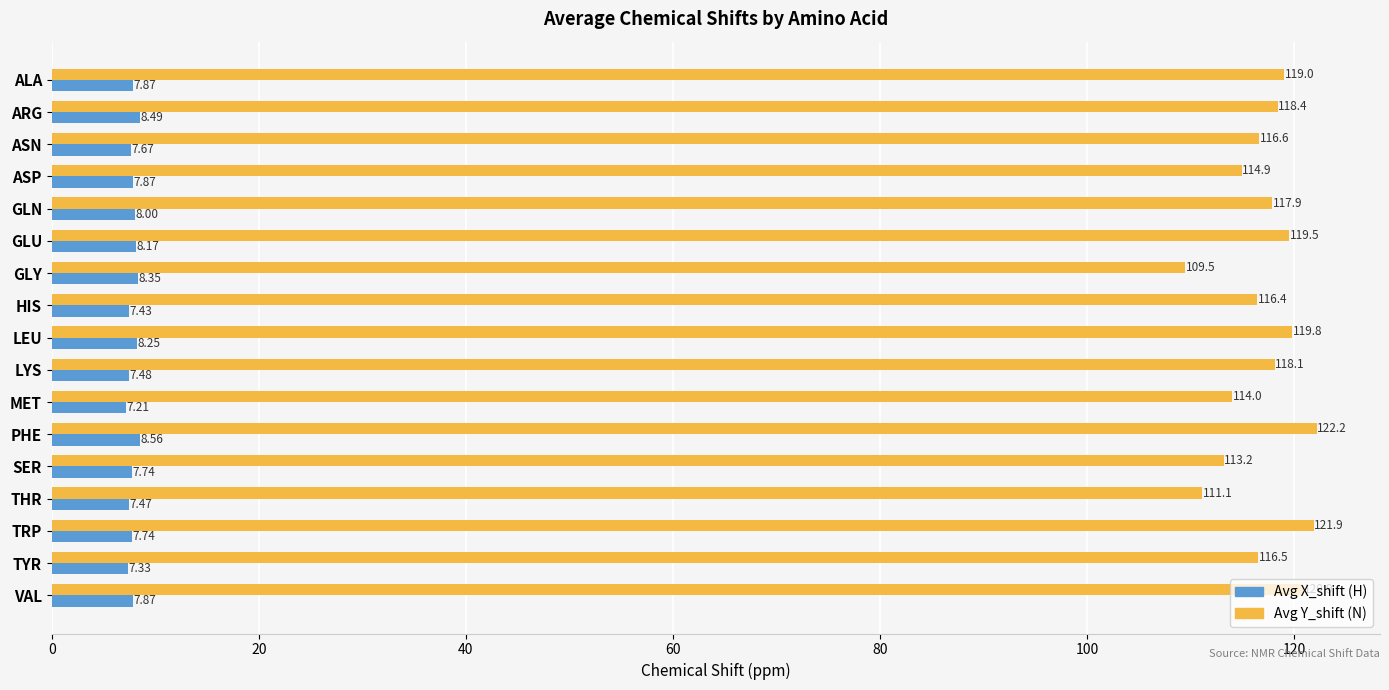

What is the difference between the highest and lowest values at ASN?

108.9